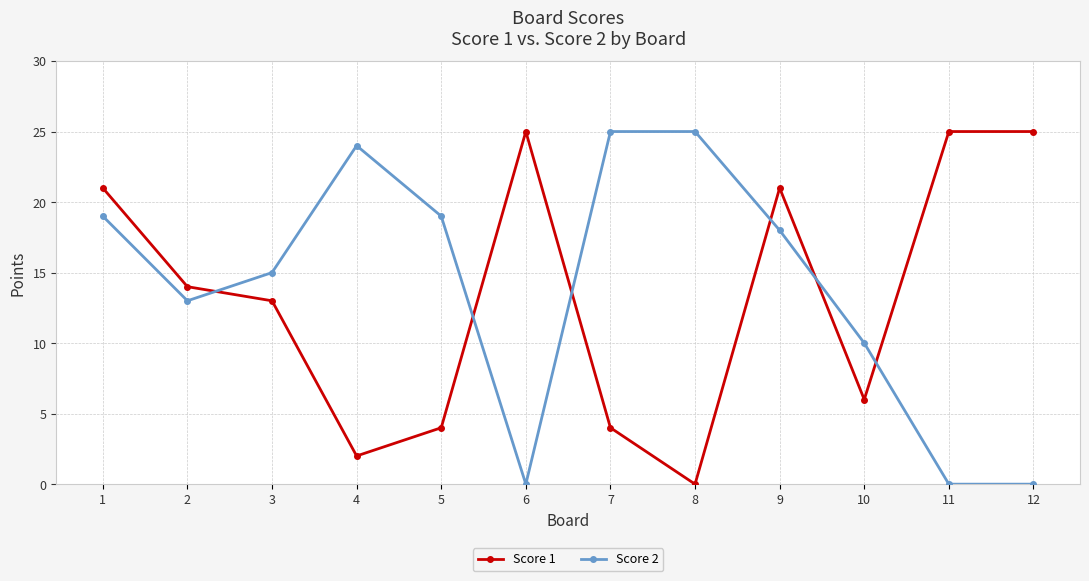

List the series in order of their overall mean, highest first.

Score 2, Score 1